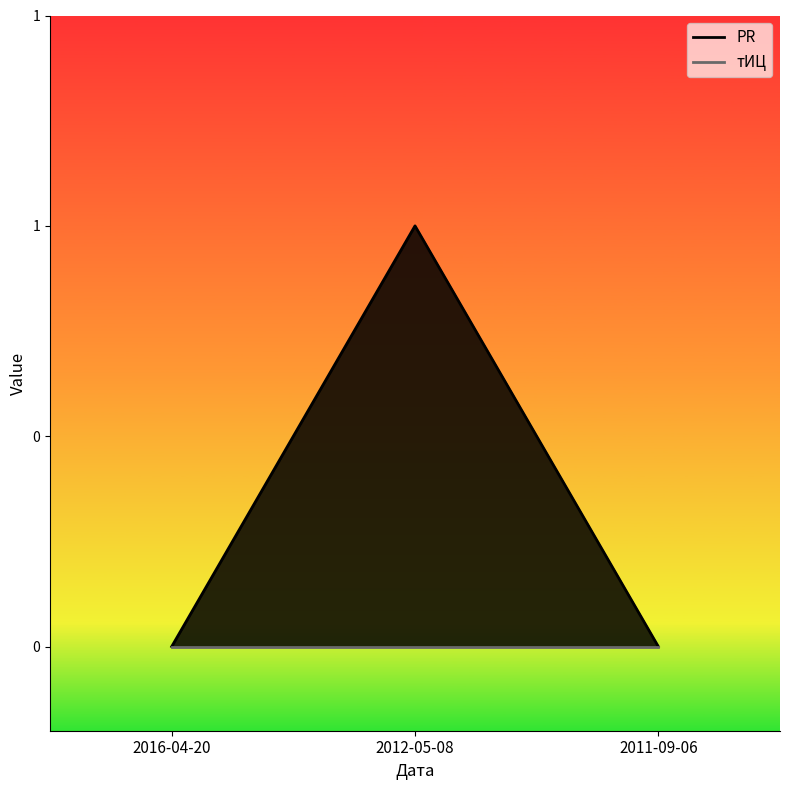

At which label is the value closest to 0?

2016-04-20